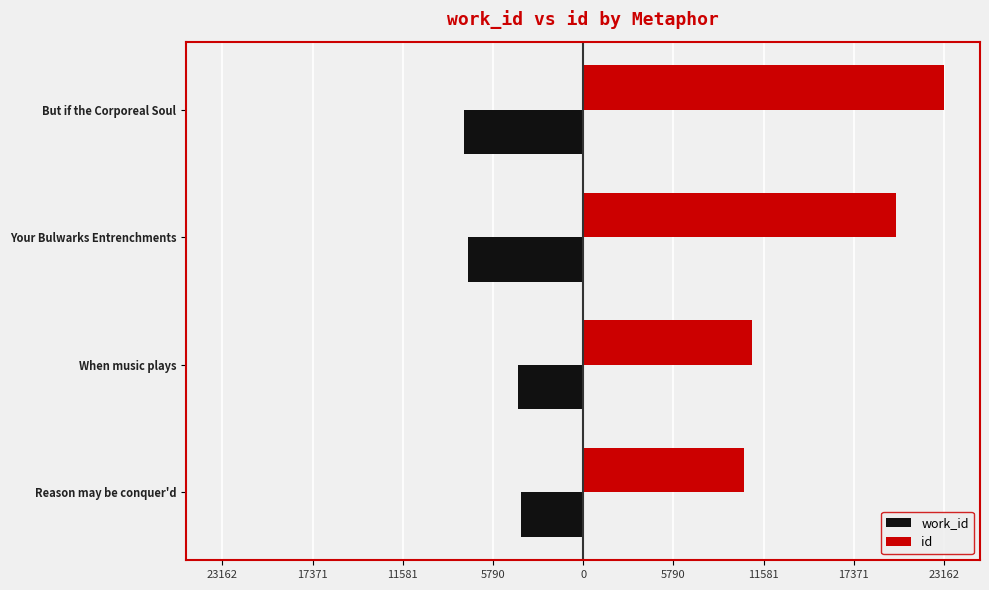

Which series has the widest spread of values?

id